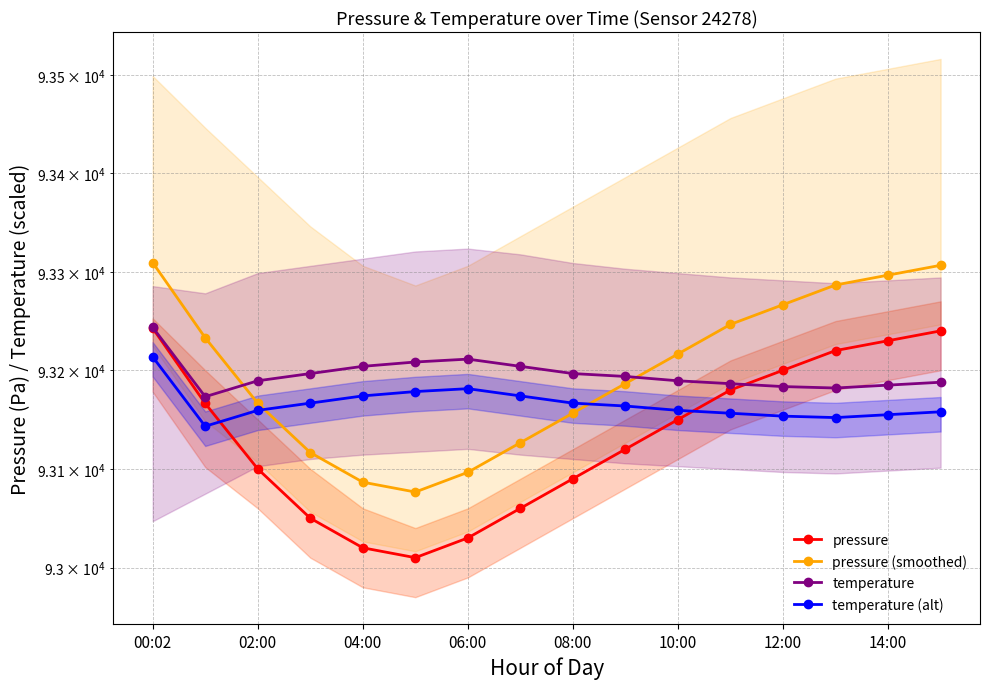

Between 9 and 12, which is larger?

12